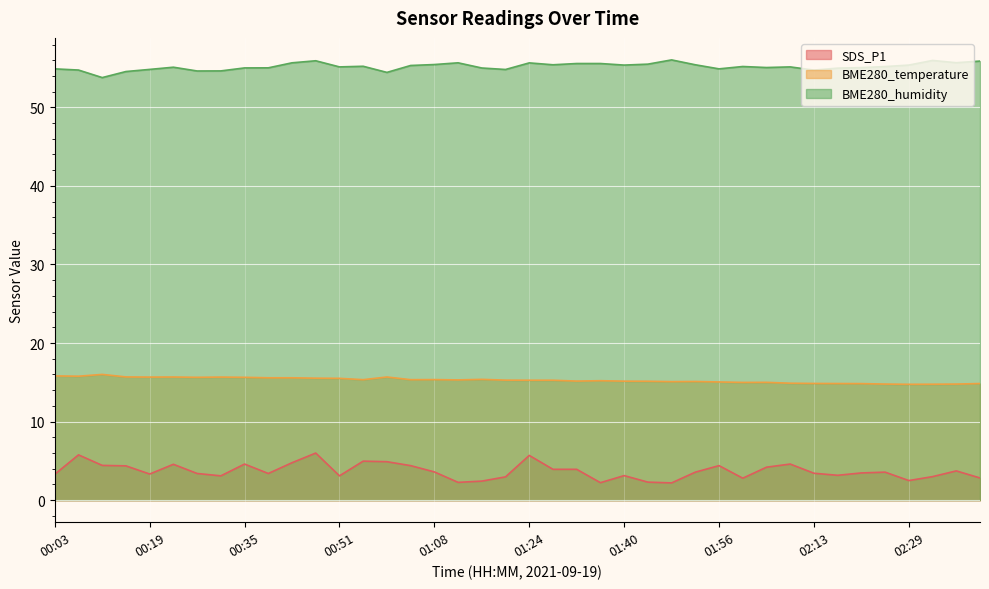

Rank the categories by BME280_humidity value from highest to lowest.

01:48, 02:33, 00:47, 02:41, 02:37, 00:43, 01:12, 01:24, 01:32, 01:36, 01:44, 01:08, 01:28, 01:52, 01:40, 02:29, 01:04, 00:55, 02:00, 02:25, 00:51, 02:09, 00:23, 02:05, 02:21, 00:39, 00:35, 01:16, 02:17, 00:03, 01:56, 00:19, 01:20, 00:07, 02:13, 00:31, 00:27, 00:15, 01:00, 00:11